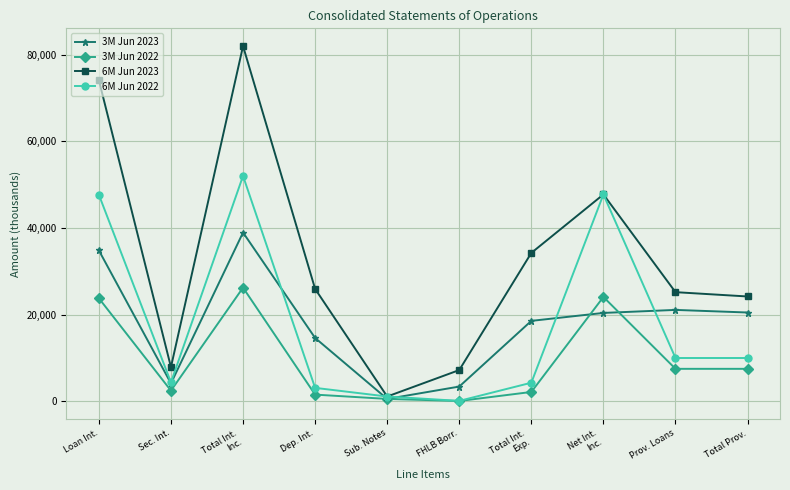

At which category is the sum across all series the highest?

Total Int.
Inc.